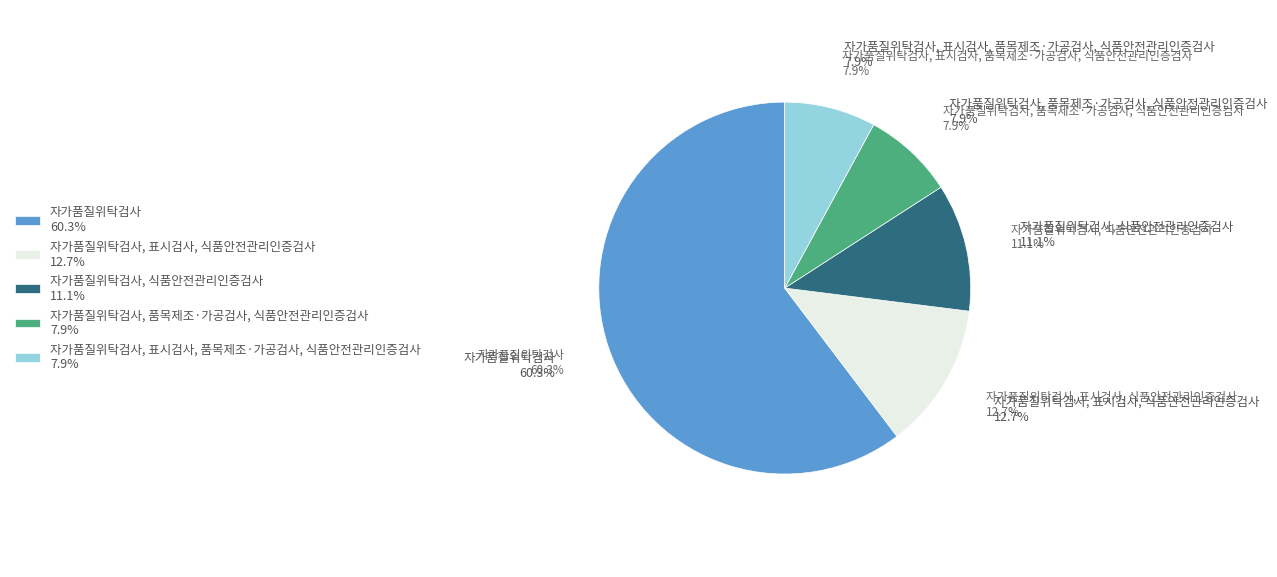

To the nearest percent, what is the difference between the 자가품질위탁검사, 표시검사, 식품안전관리인증검사 and 자가품질위탁검사 slice percentages?

48%